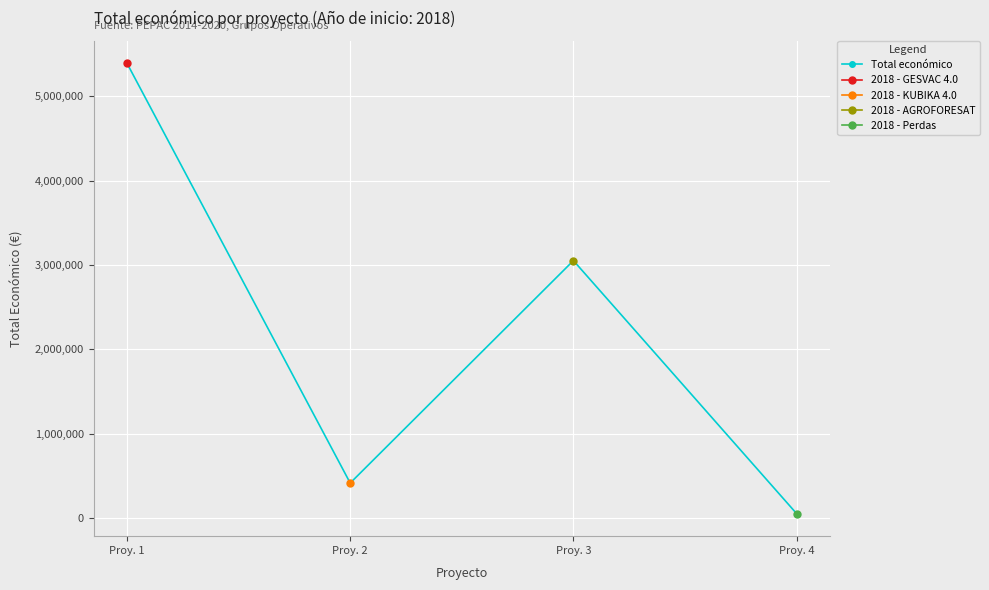

How many points are lower than both their immediate neighbors (excluding endpoints)?

1